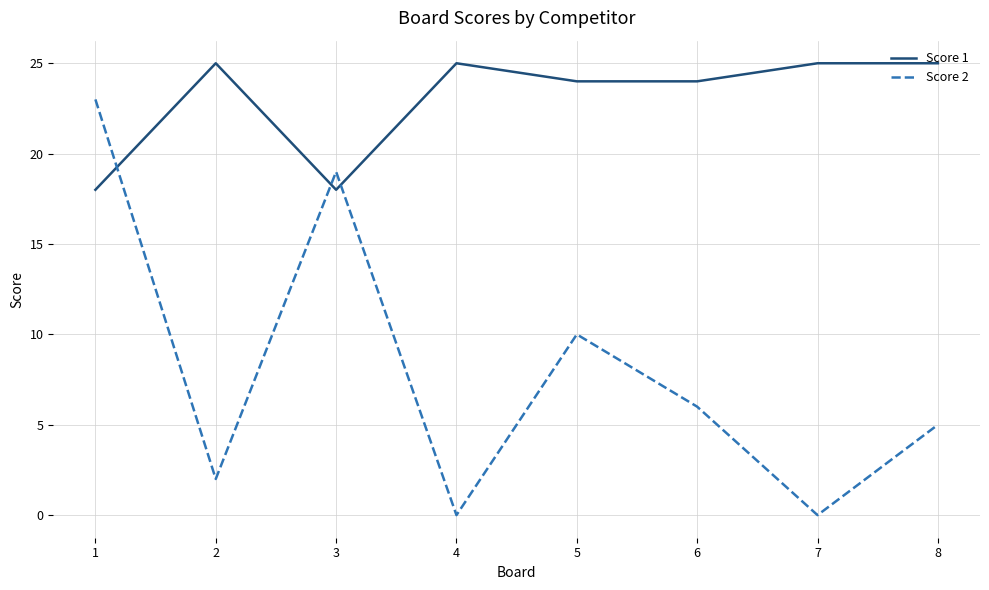

How many series are shown in this chart?

2